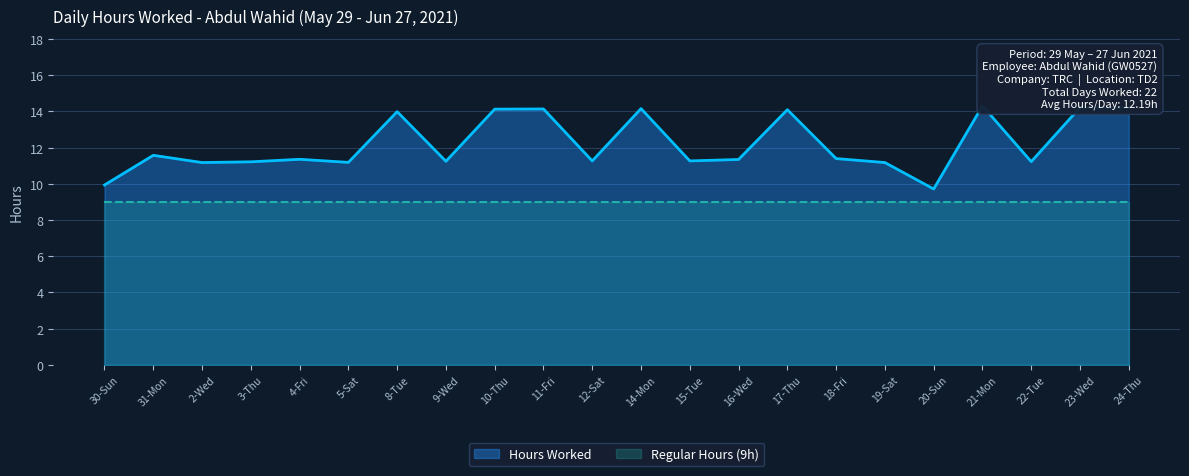

What is the average value?

12.2